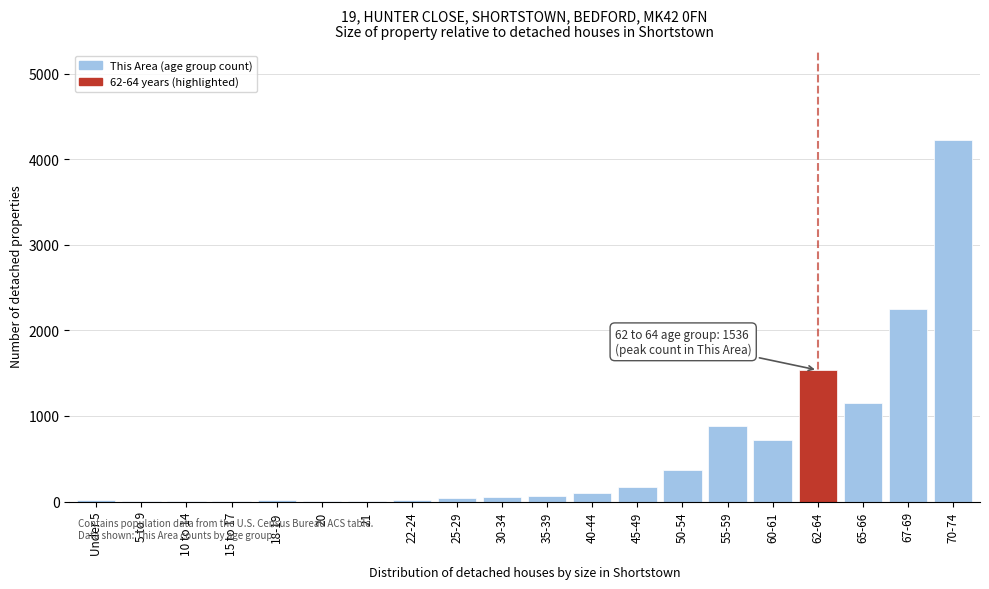

The value at 50-54 is 369. True or false?

True